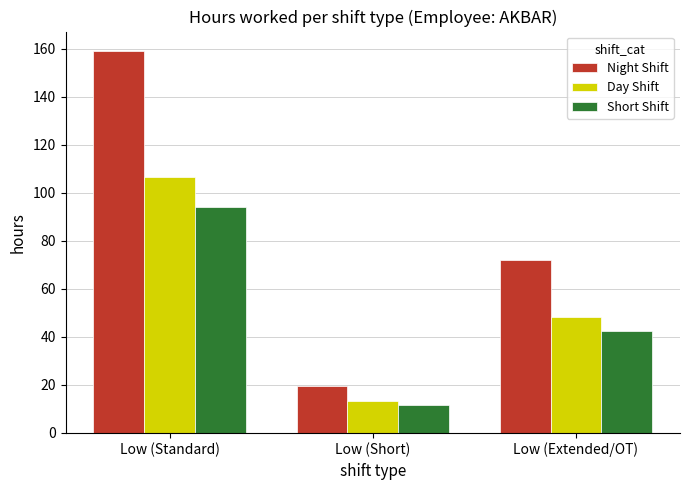

Which series changed the most between Low (Standard) and Low (Short)?

Night Shift